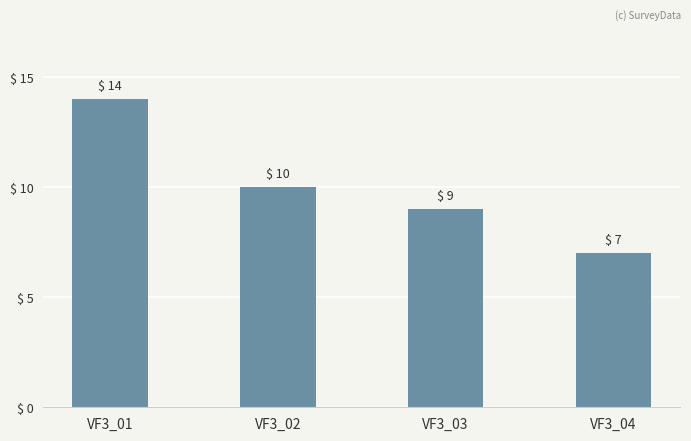

What is the sum of all values?

40